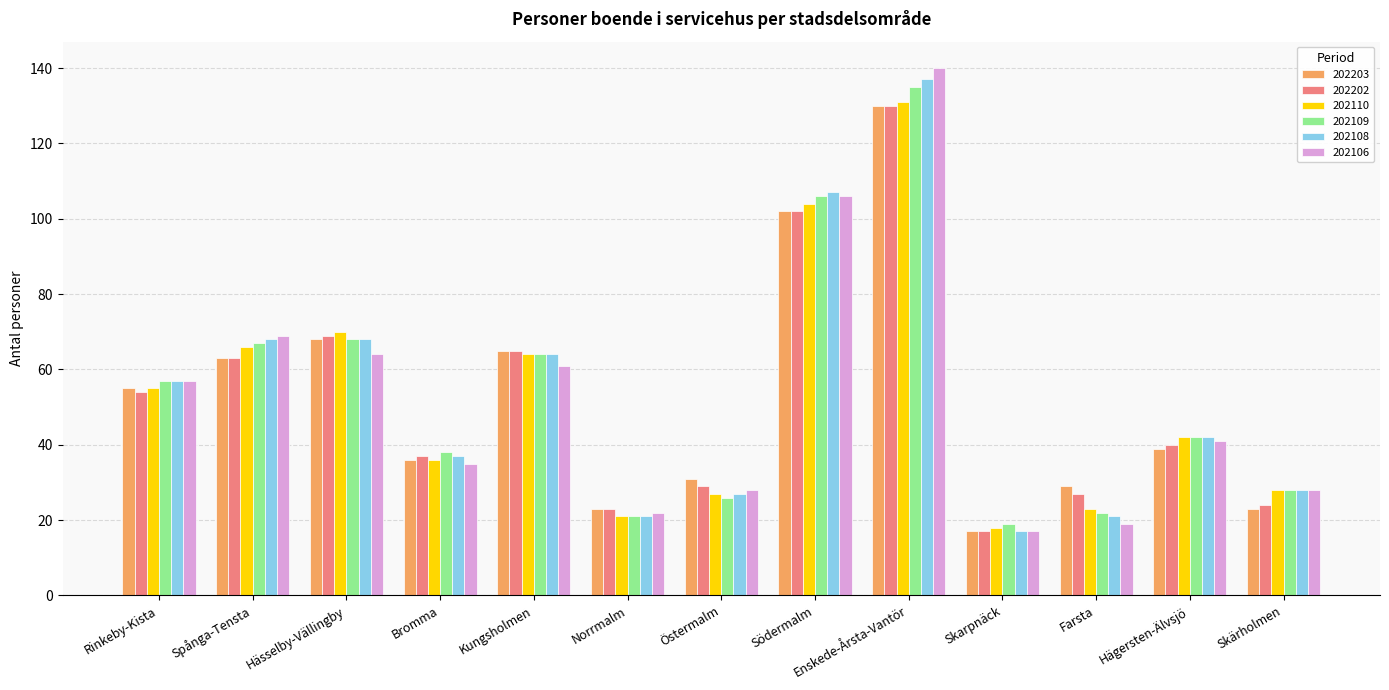

What is the highest value of the 202106 series?

140